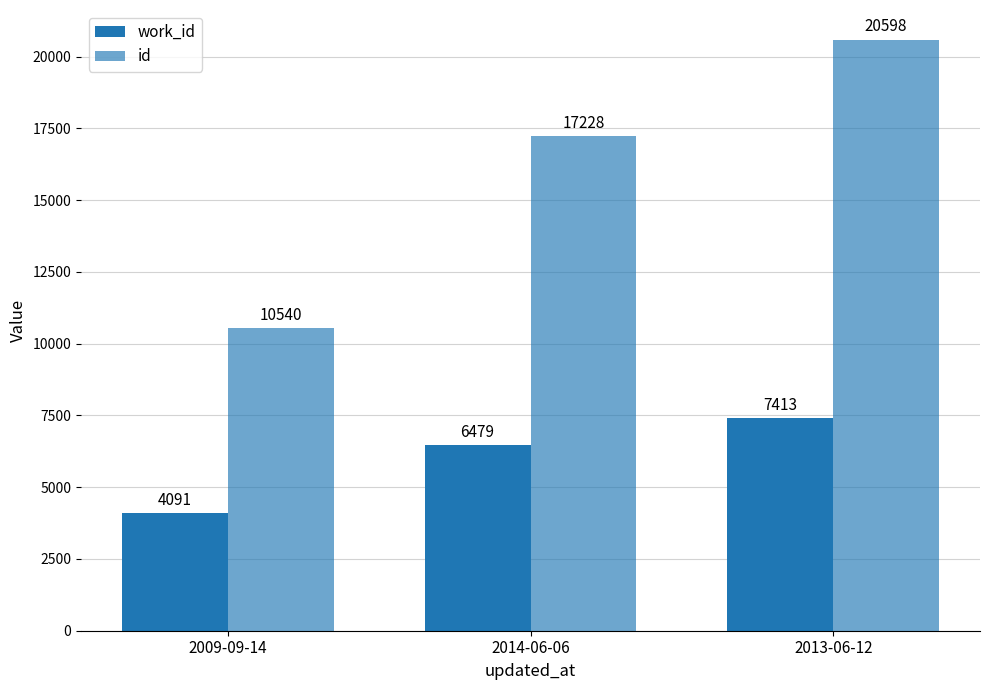

What position from the left is 2009-09-14?

1